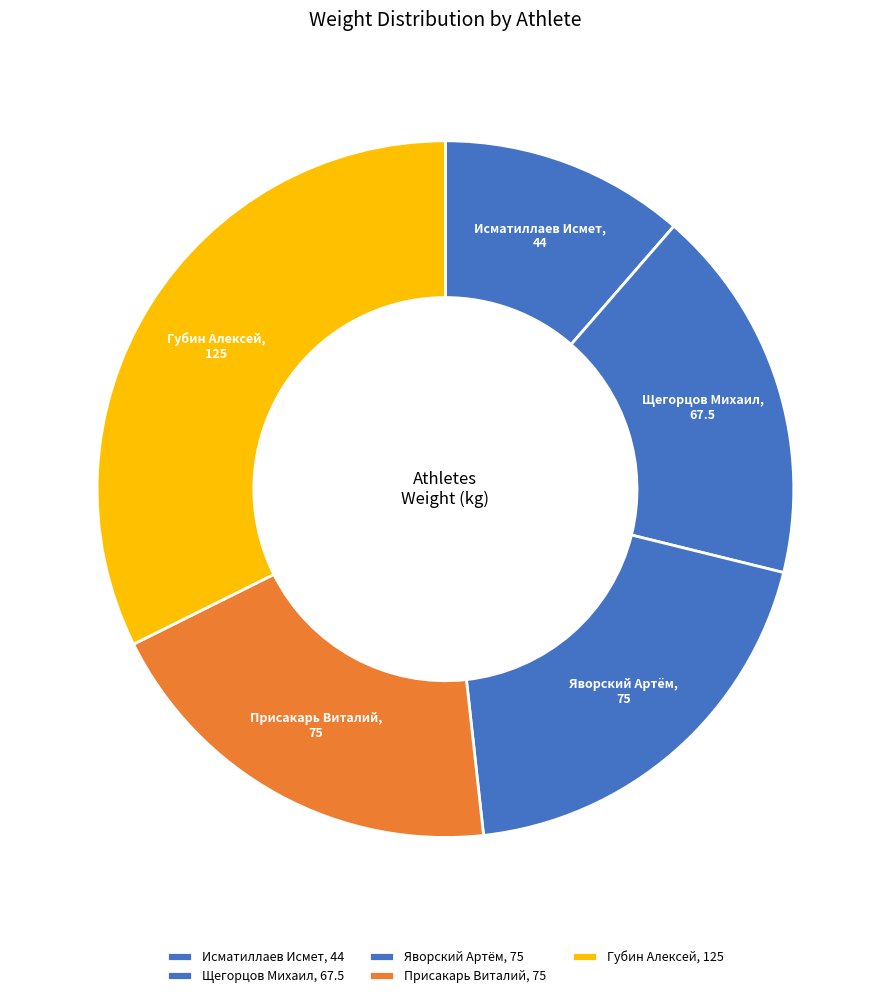

How many slices are in this pie chart?

5